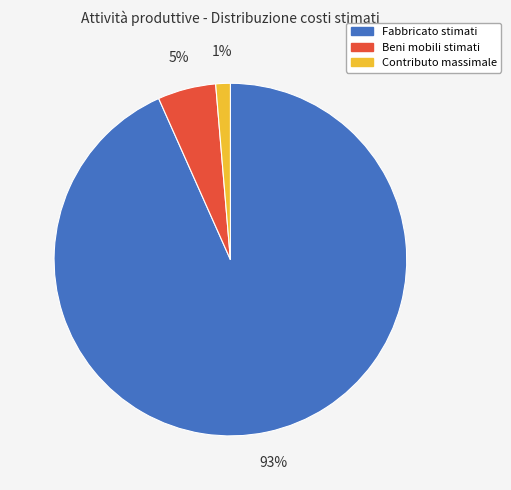

Which has a higher value, Fabbricato stimati or Contributo massimale?

Fabbricato stimati